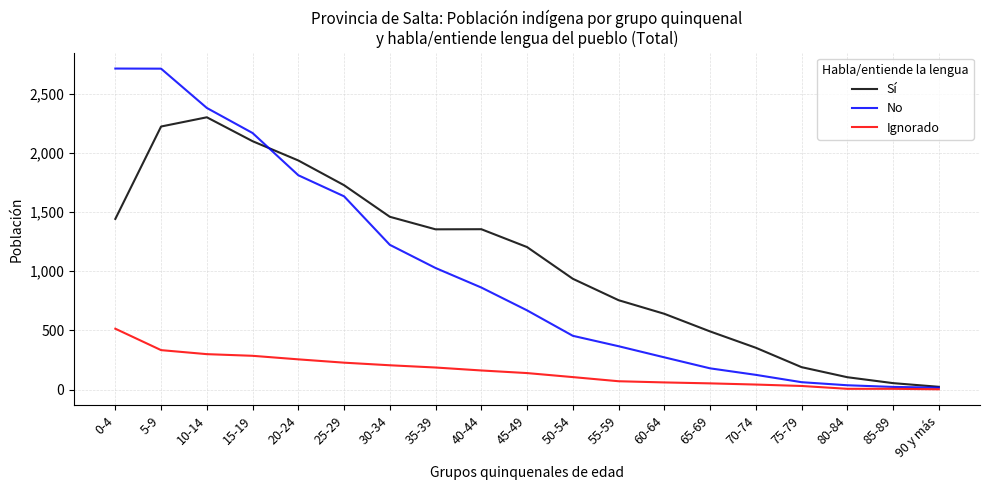

Which category has the highest value in the Ignorado series?

0-4